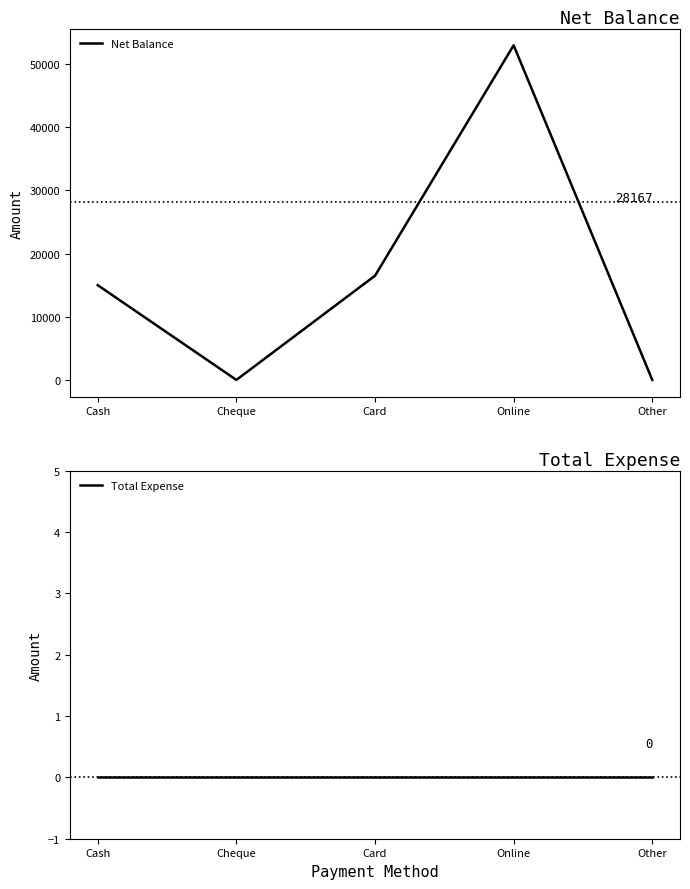

True or false: Total Expense has a value of 0 at Cheque.

True